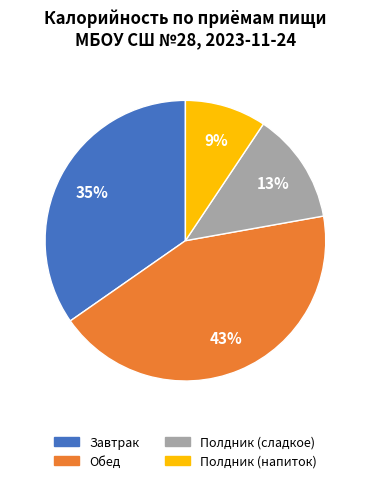

Does any single category account for the majority?

No